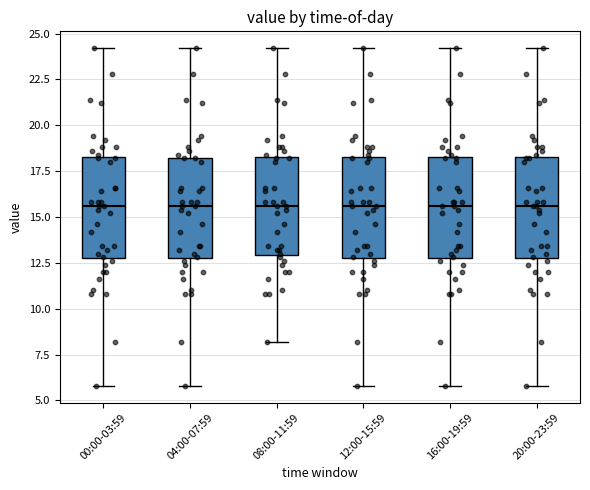

Reading left to right, transcribe this box plot: for each box, give where its median line is, the range the box spans, and where its two whiskers end, as read against the y-axis. The values are not printed on the chart, so give them approximately, as read against the axis.

00:00-03:59: median 15.5, box 13.0 to 18.5, whiskers 6.0 to 24.0
04:00-07:59: median 15.5, box 13.0 to 18.0, whiskers 6.0 to 24.0
08:00-11:59: median 15.5, box 13.0 to 18.5, whiskers 8.0 to 24.0
12:00-15:59: median 15.5, box 13.0 to 18.5, whiskers 6.0 to 24.0
16:00-19:59: median 15.5, box 13.0 to 18.5, whiskers 6.0 to 24.0
20:00-23:59: median 15.5, box 13.0 to 18.5, whiskers 6.0 to 24.0